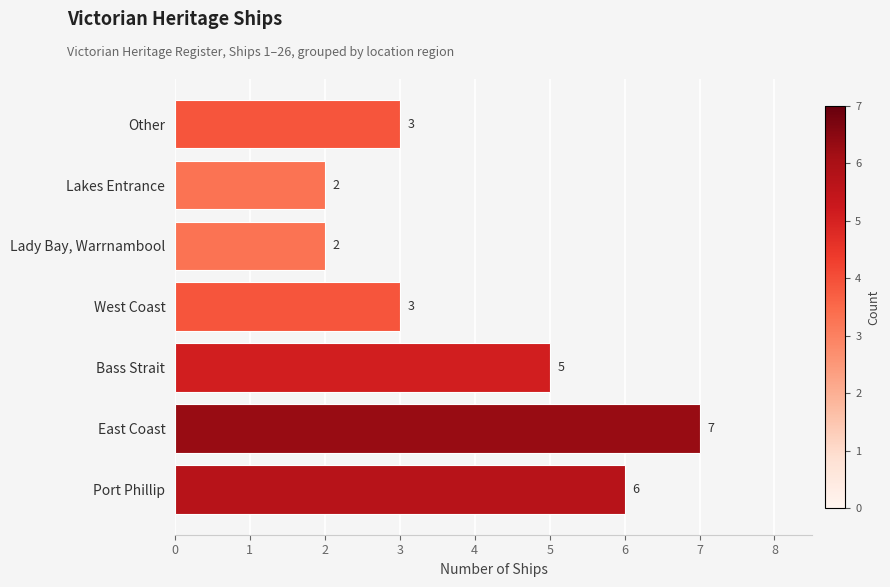

How many values are between 2 and 6?

6